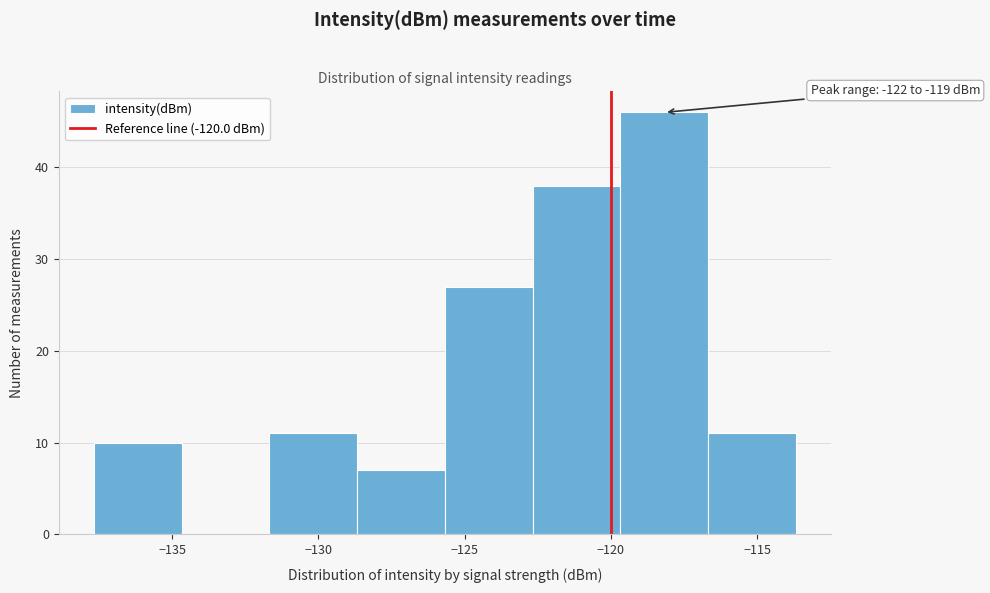

Over which range of the x-axis is the bar tallest?

-119.5 to -116.5